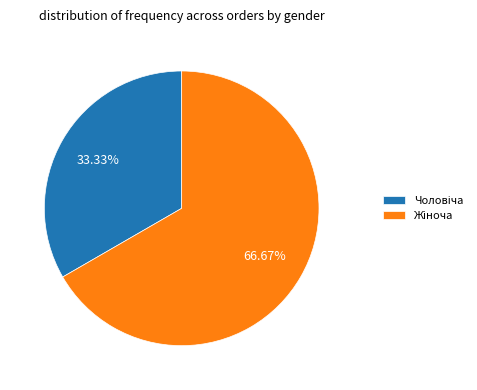

Is there a majority slice in this chart?

Yes